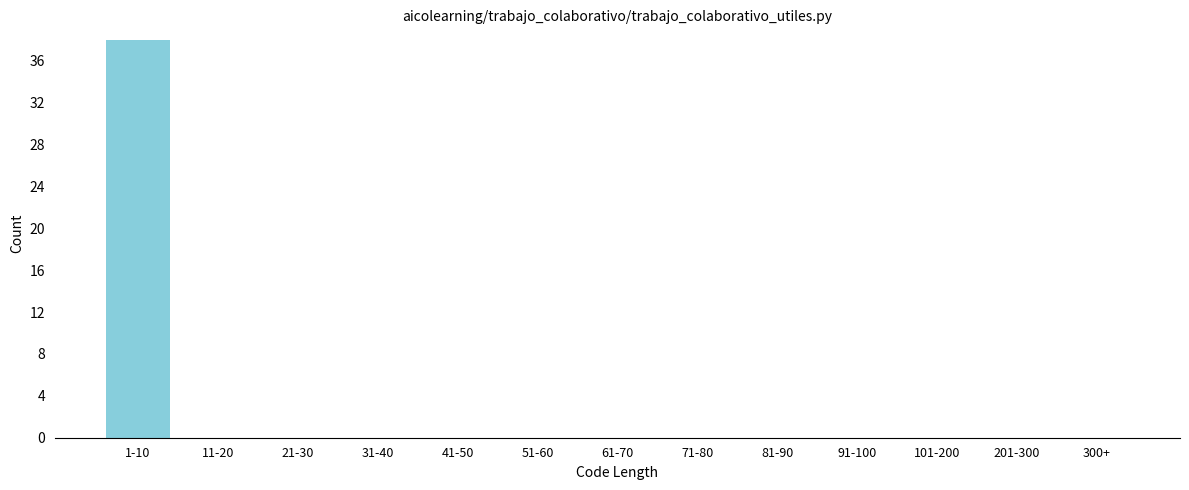

Reading left to right, list all the values displayed in this chart.

1-10=38	11-20=0	21-30=0	31-40=0	41-50=0	51-60=0	61-70=0	71-80=0	81-90=0	91-100=0	101-200=0	201-300=0	300+=0